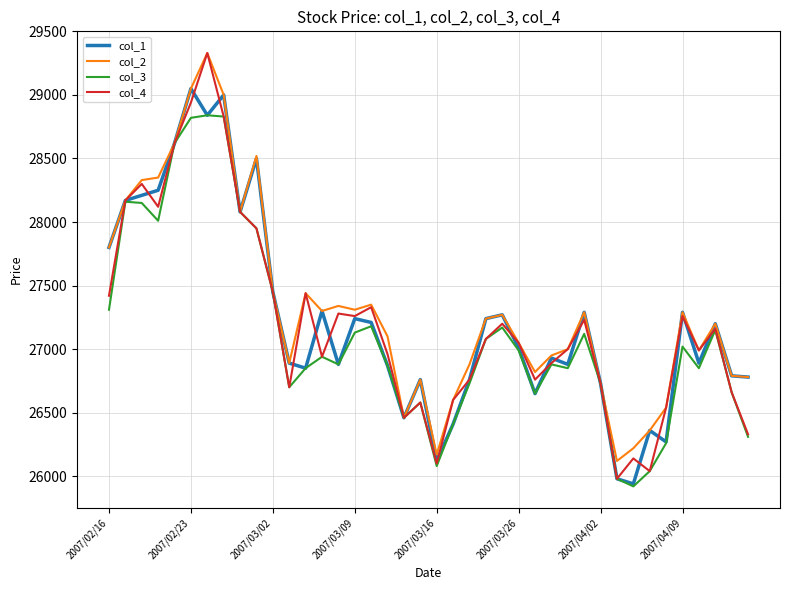

What is the greatest value displayed?

29330